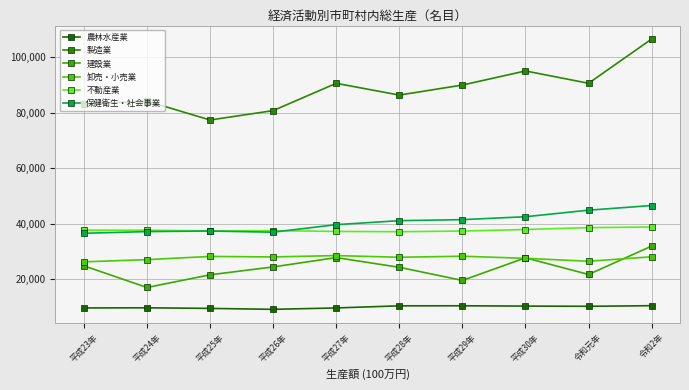

Is the value of 製造業 at 平成23年 greater than the value of 卸売・小売業 at 平成27年?

Yes